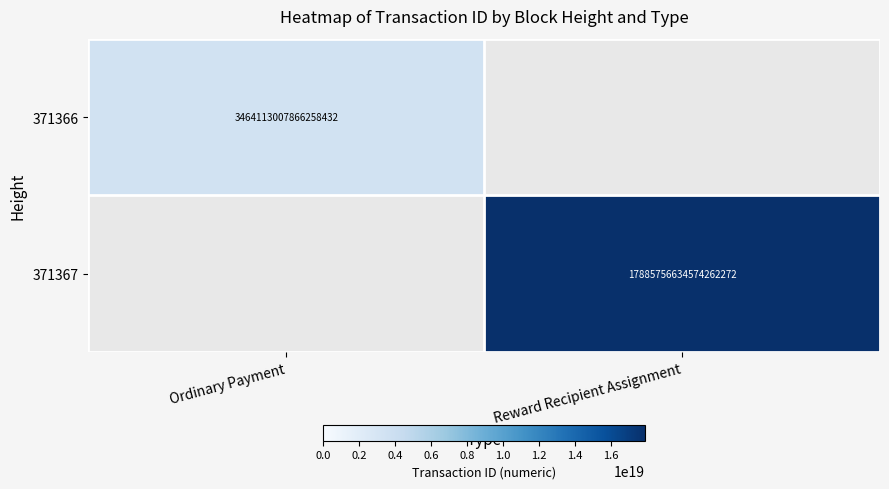

What is the minimum value shown in the chart?

3464113007866258432.0